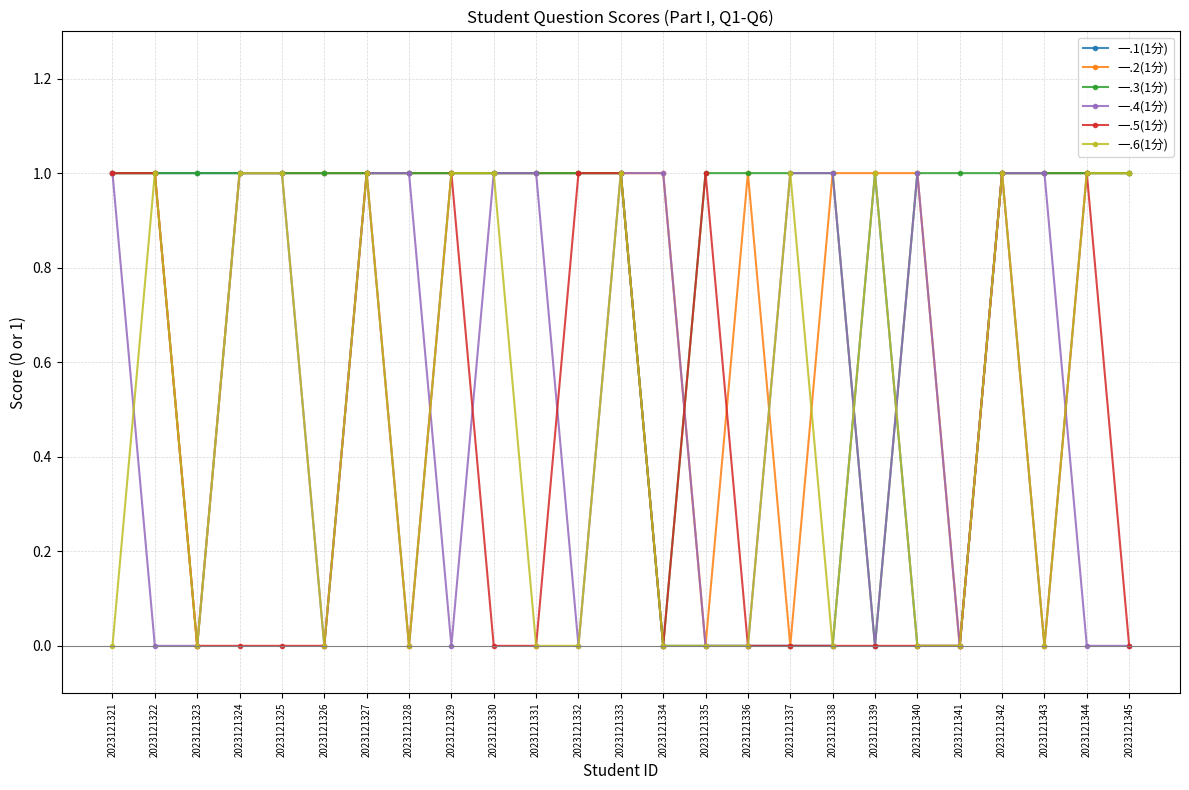

How many distinct data groups are displayed?

6